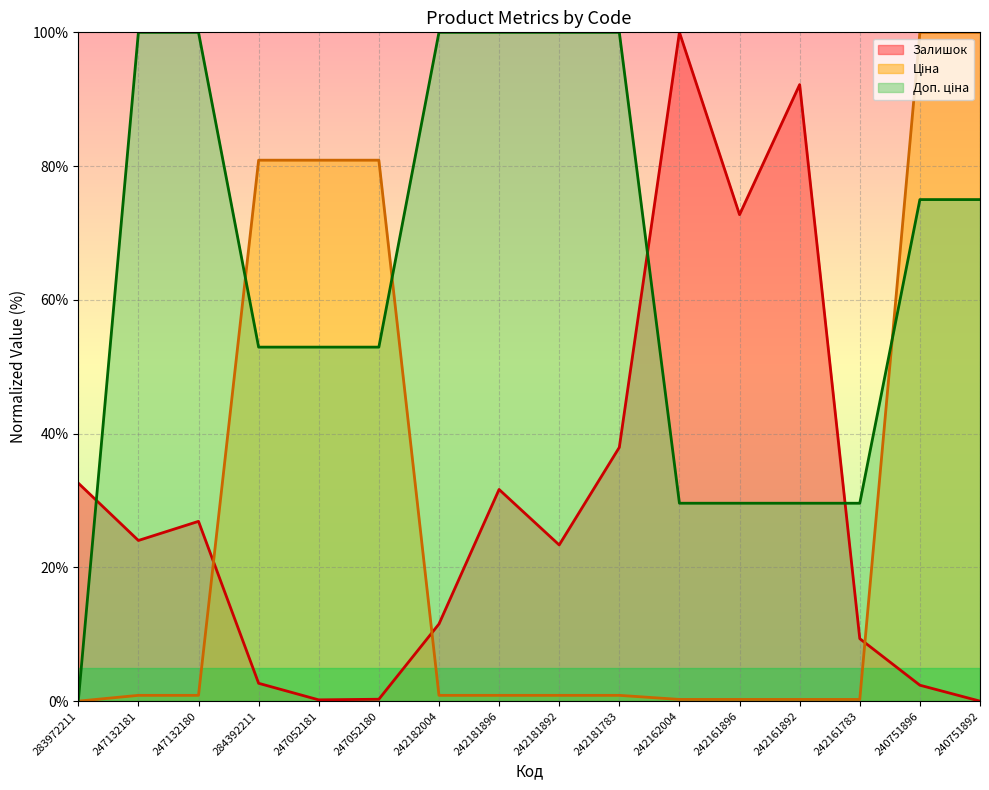

At which label is Ціна closest to 50?

284392211